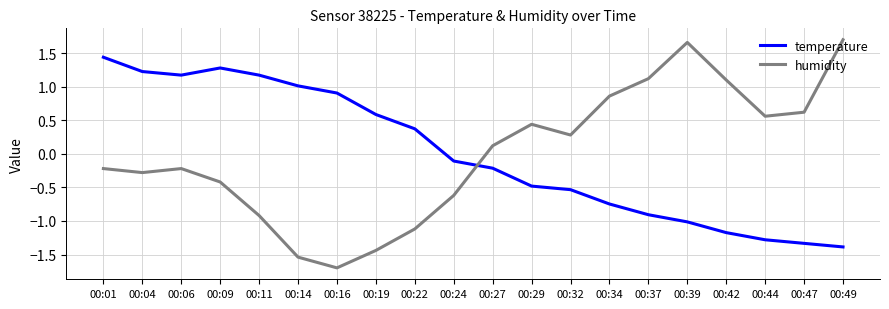

What is the difference between the temperature values at 00:24 and 00:11?

1.3